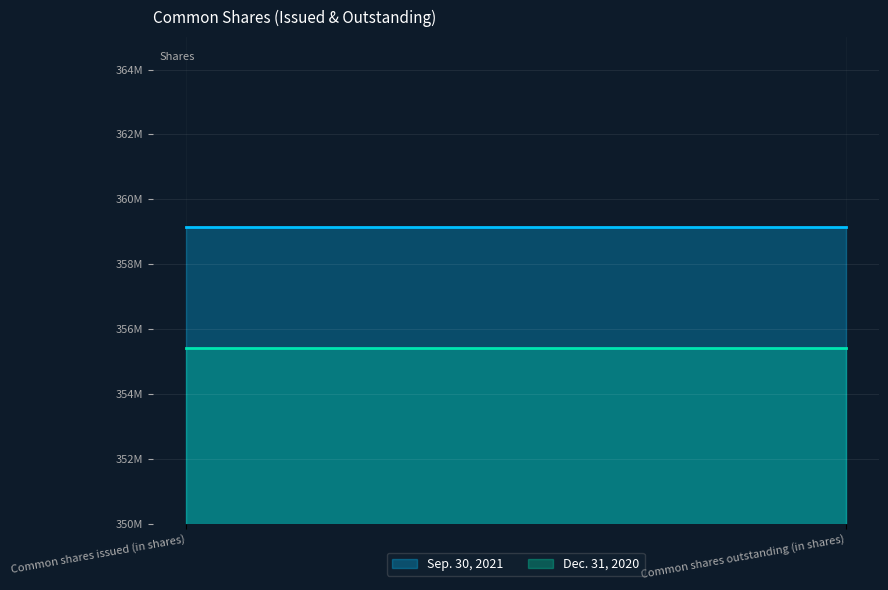

Which category has the lowest value in the Sep. 30, 2021 series?

Common shares issued (in shares)